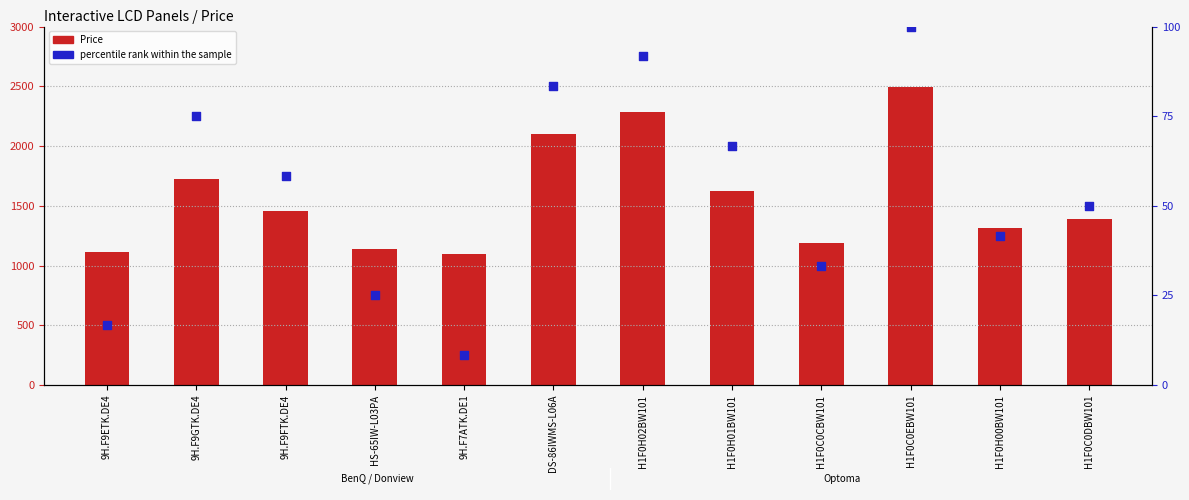

Which series reaches the minimum Y coordinate?

percentile rank within the sample